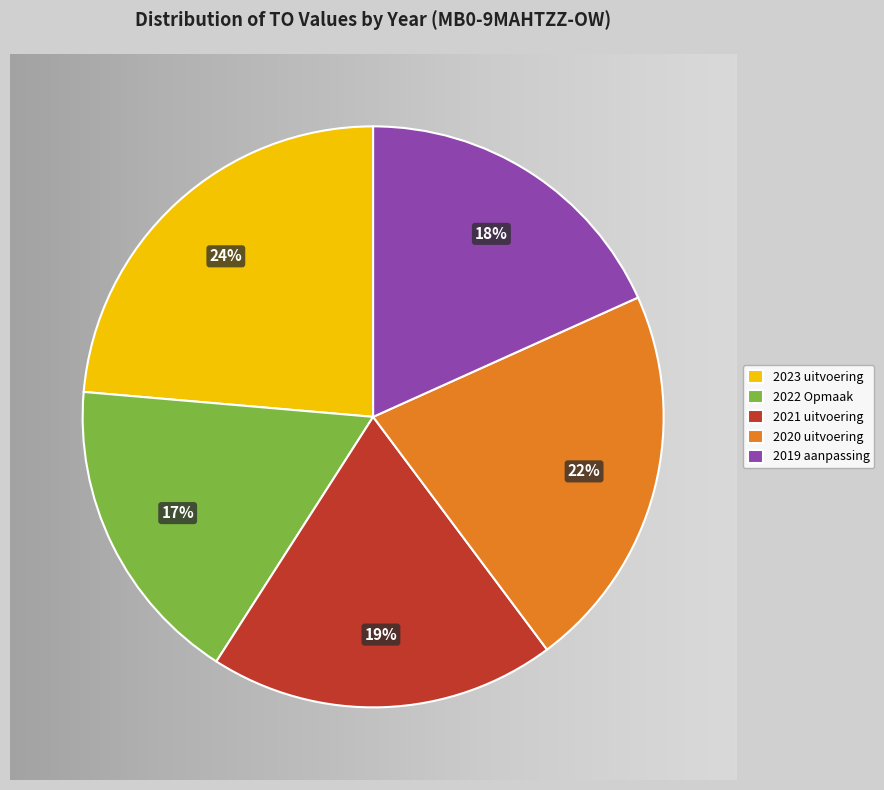

Which category has the smallest portion of the pie?

2022 Opmaak